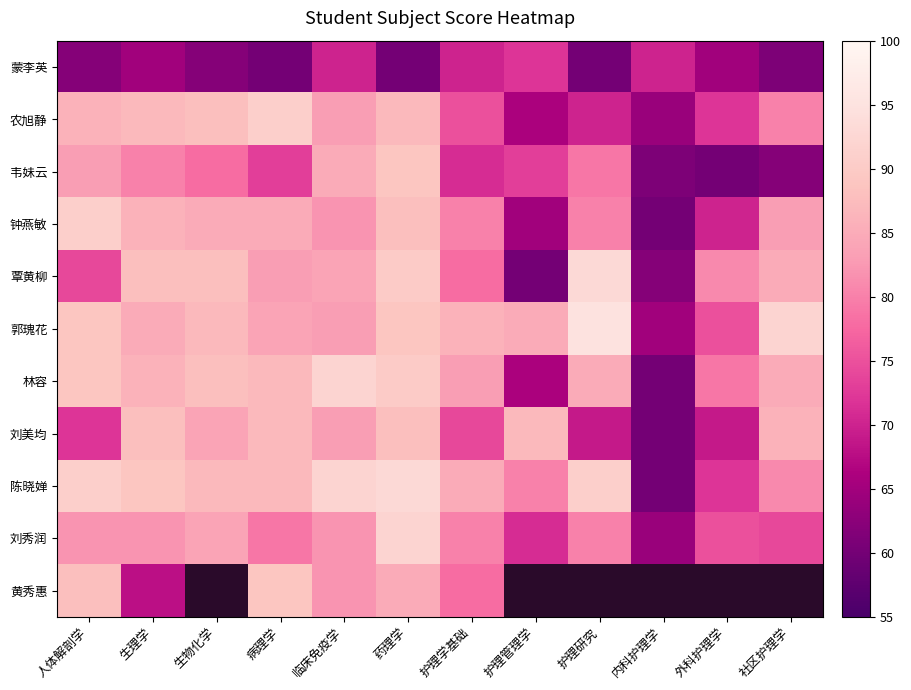

Is it true that 韦妹云 equals 89.0 at 药理学?

True